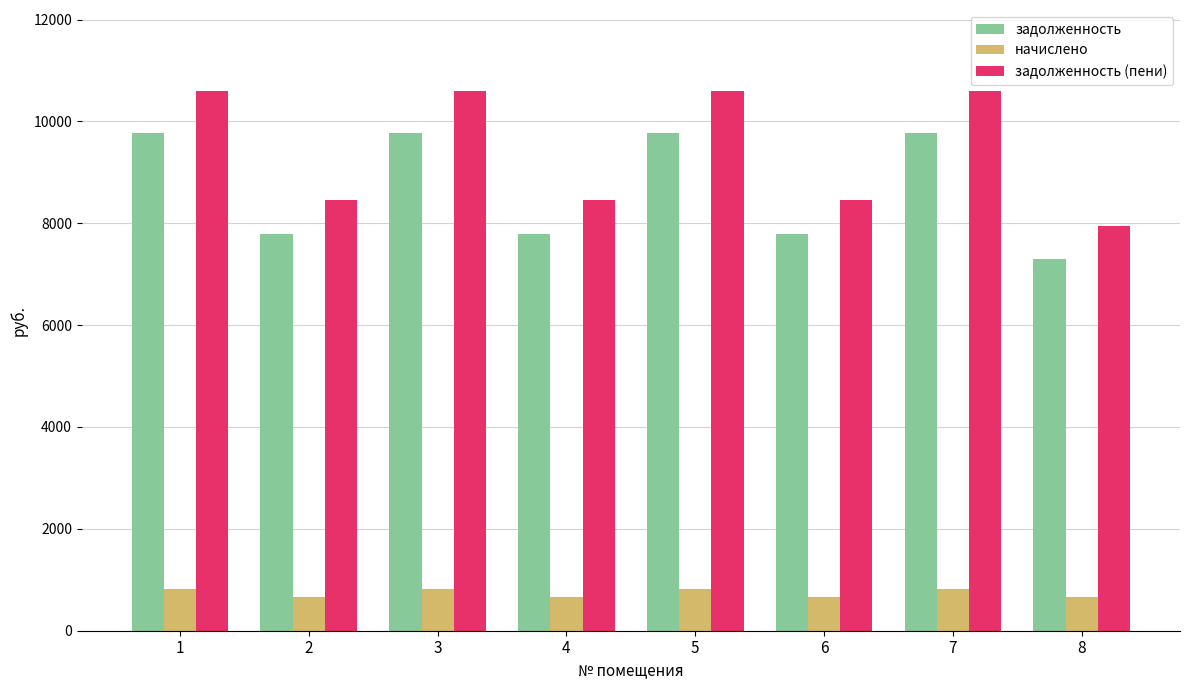

What is the smallest value displayed?

657.7